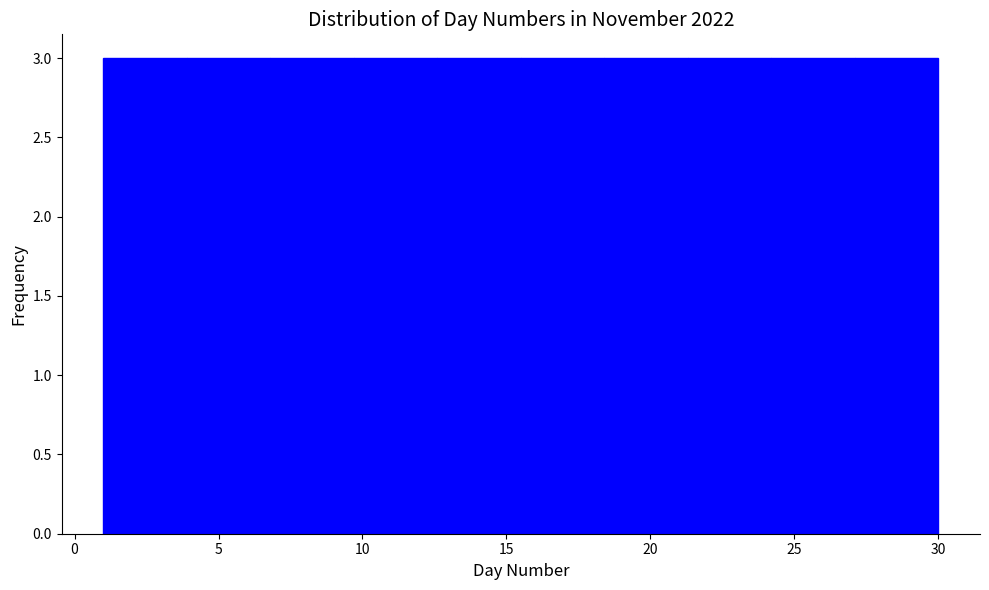

How tall is the bar that spans 24.2 to 27.1 on the x-axis? Neither the bar edges nor the heights are printed on the chart, so give them approximately, as read against the axes.

3